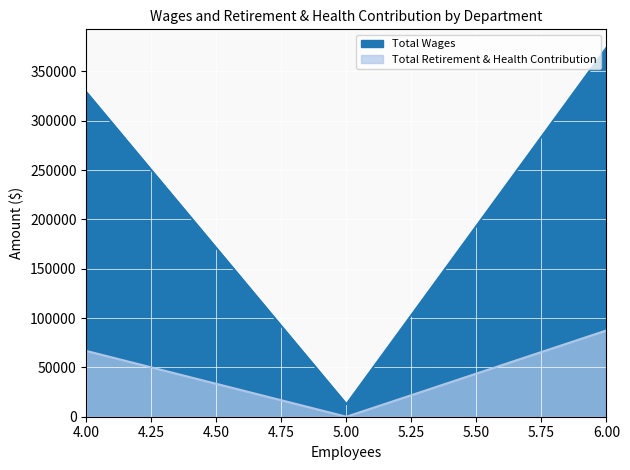

Rank the series by their average value, from lowest to highest.

Total Retirement & Health Contribution, Total Wages